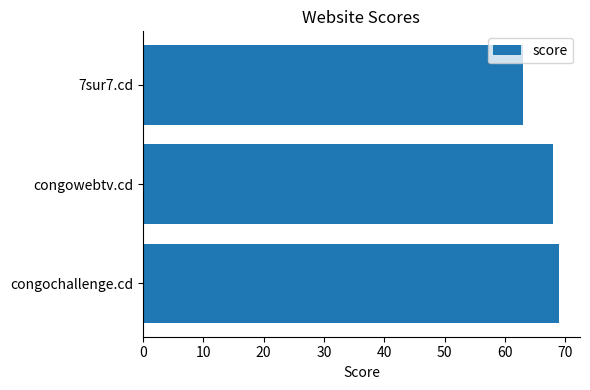

Rank the categories by value from lowest to highest.

7sur7.cd, congowebtv.cd, congochallenge.cd